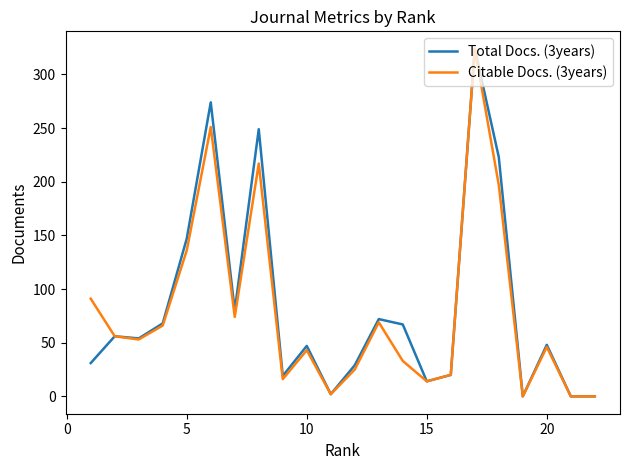

What is the sum of all Total Docs. (3years) values?

1824